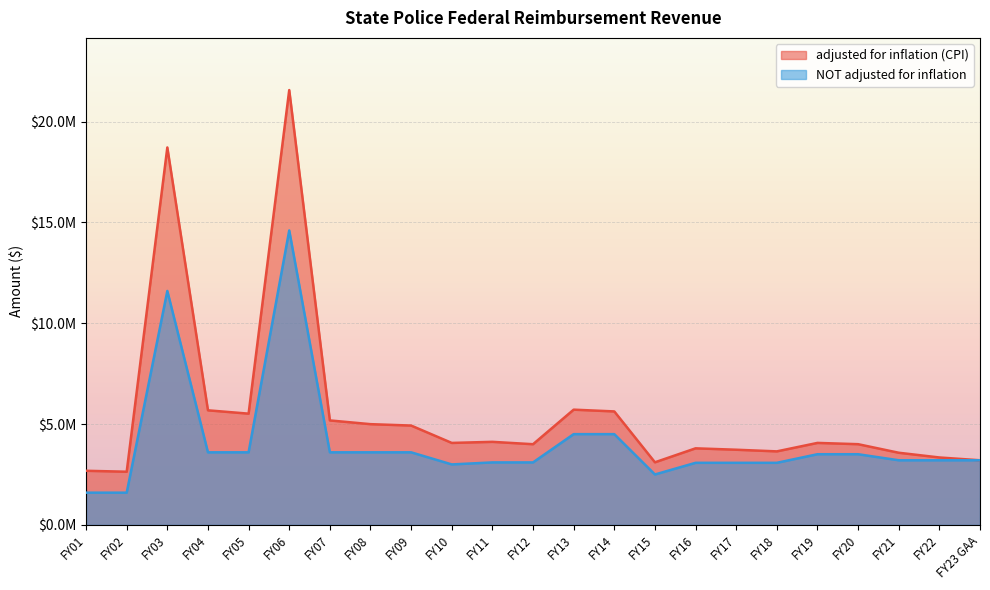

What is the difference between the maximum and minimum values in the NOT adjusted for inflation series?

13000000